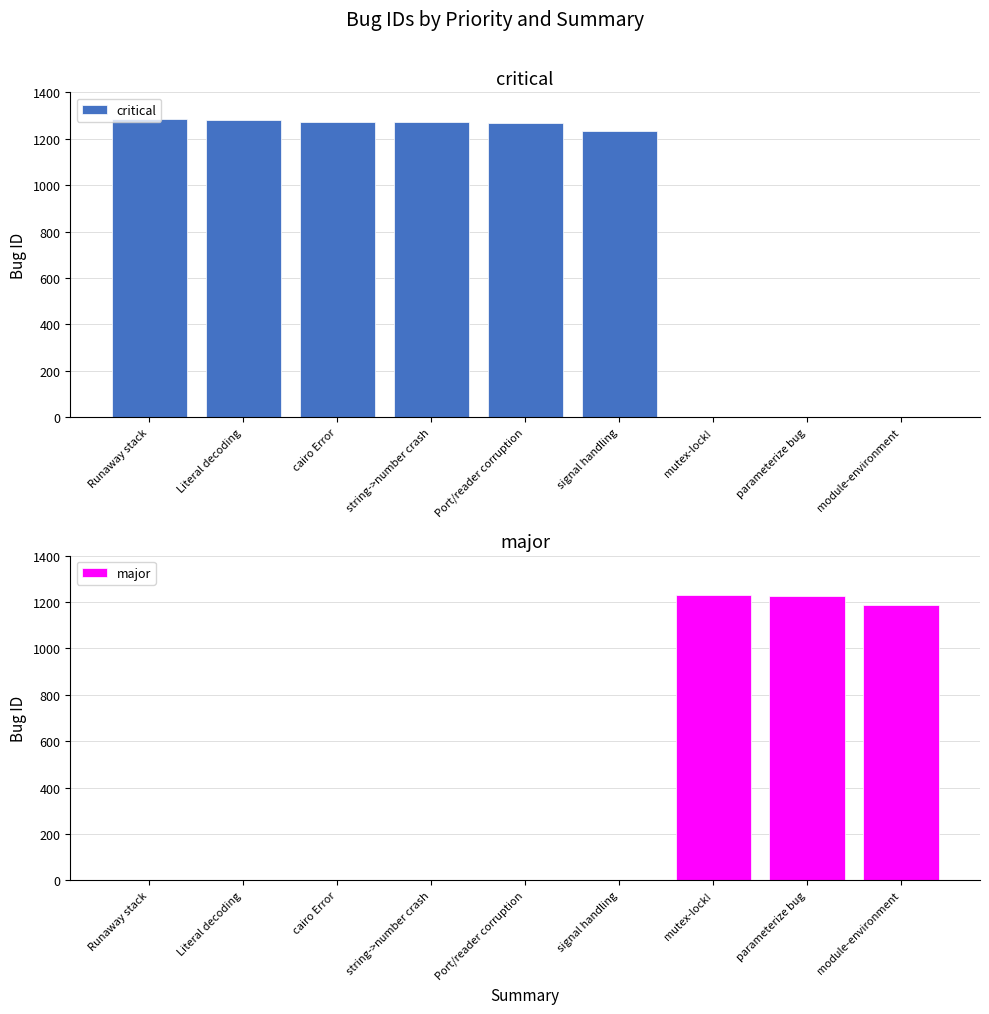

Where does the critical series first go above 1269?

Runaway stack